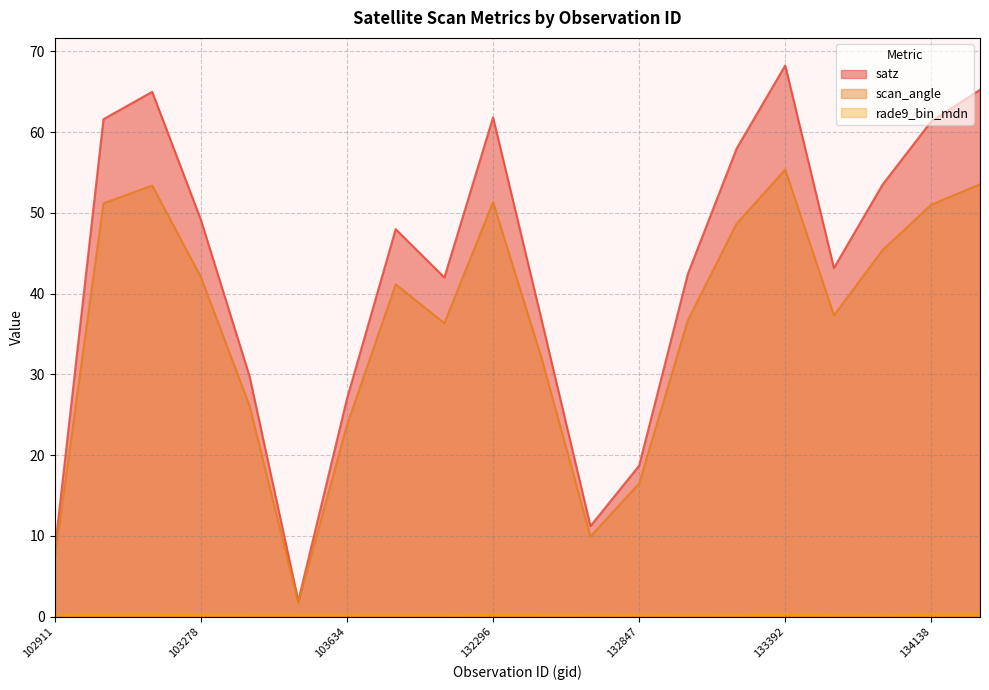

Which series has the largest total across all categories?

satz